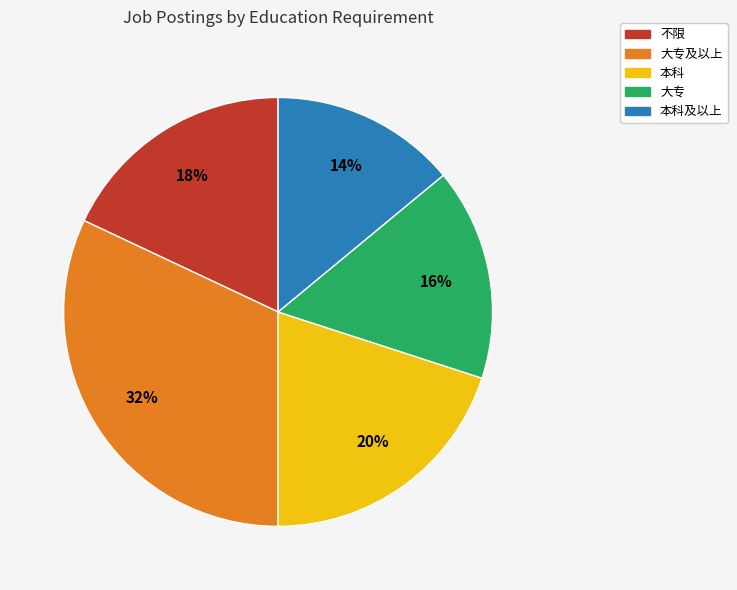

Which slice is the largest?

大专及以上